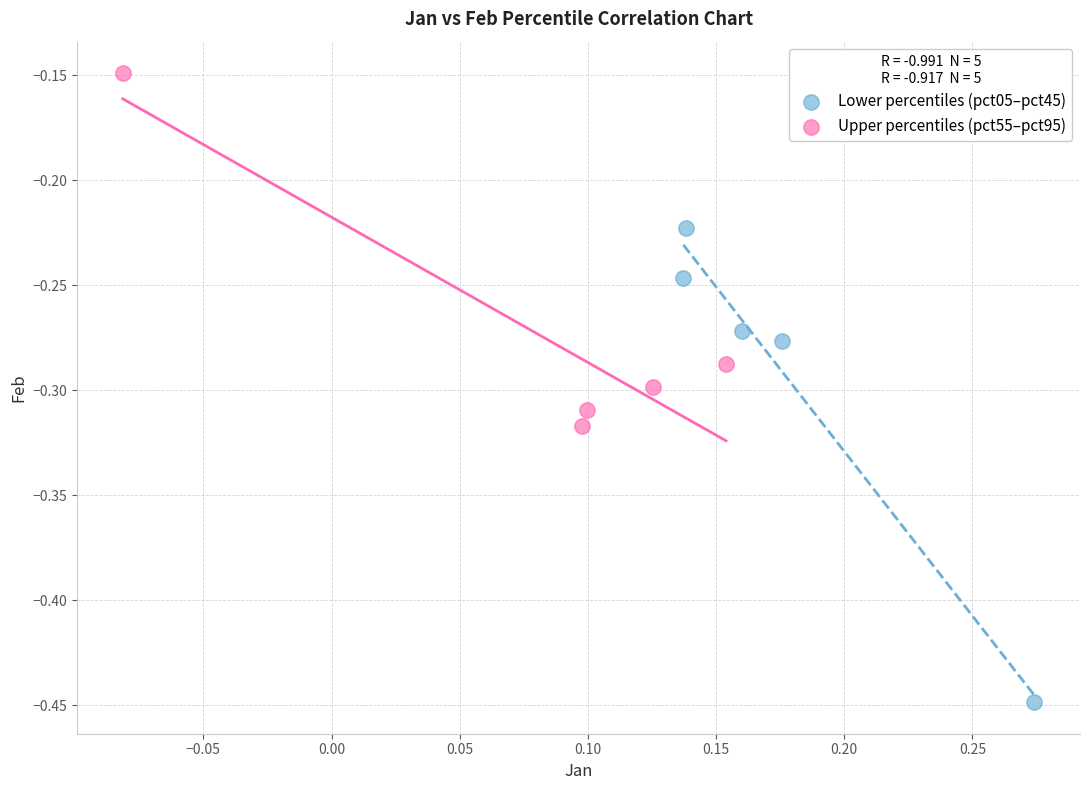

Which series contains the highest Y value?

Upper percentiles (pct55–pct95)